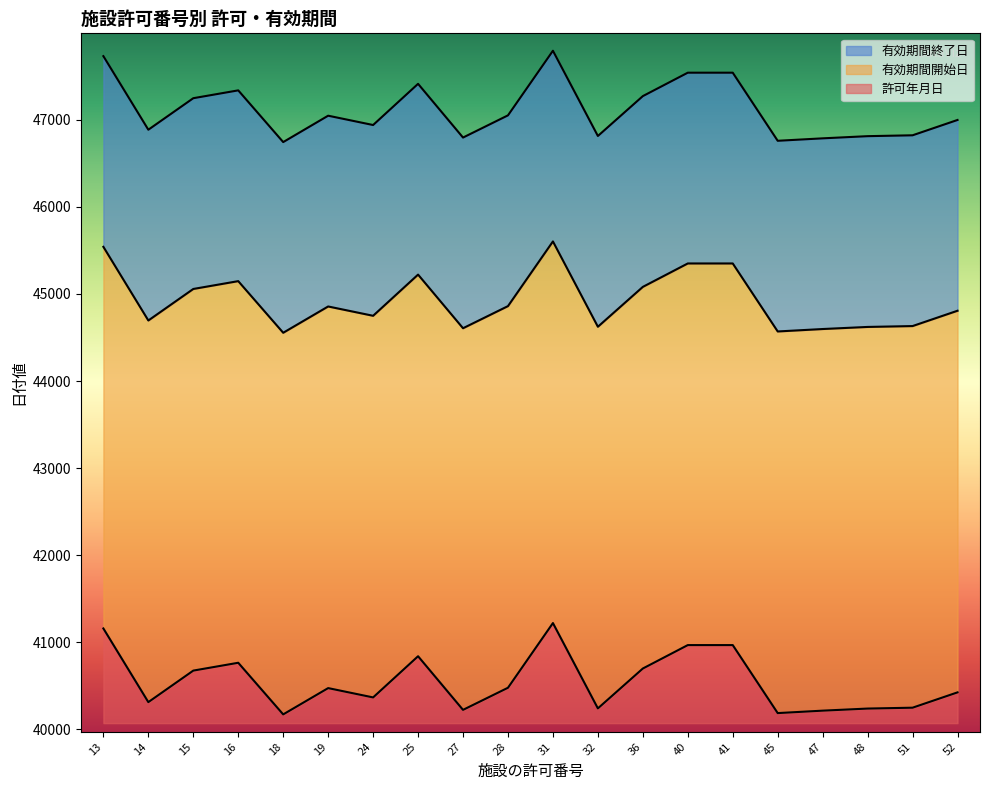

Which category has the highest value in the 許可年月日 series?

31